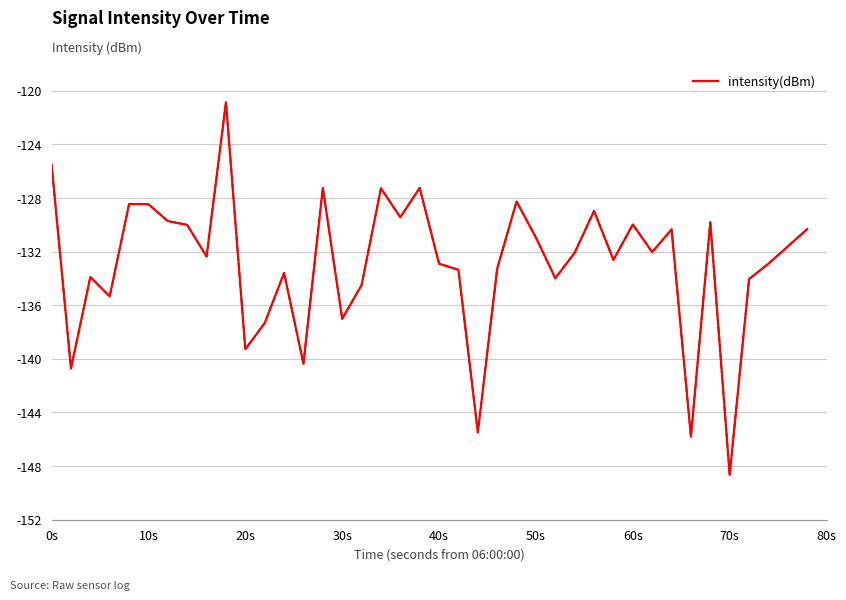

What is the minimum value shown in the chart?

-148.7